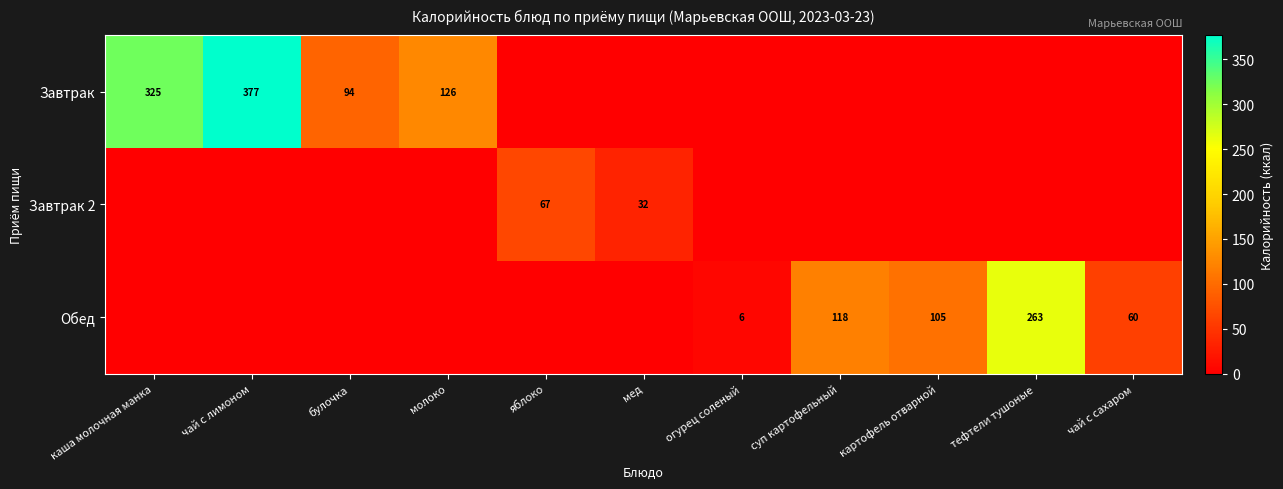

At which category is the sum across all series the highest?

чай с лимоном